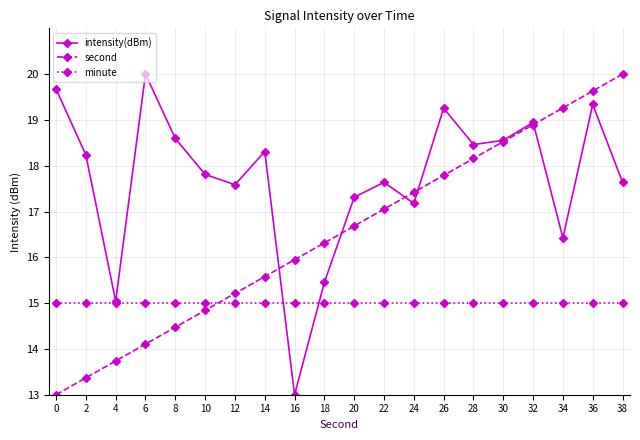

The minute series shows 15.0 at 32. True or false?

True